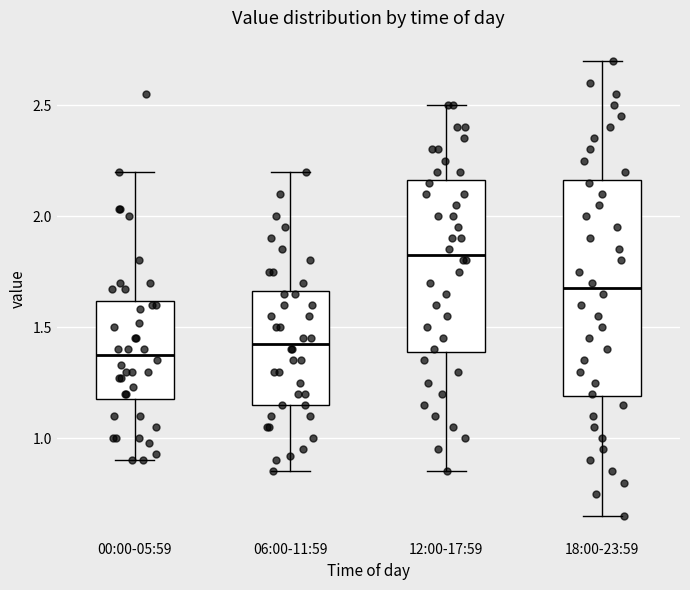

Reading left to right, read every box against the y-axis: the position of its median line, the range the box covers, and the ends of its whiskers. The values are not printed on the chart, so give them approximately, as read against the axis.

00:00-05:59: median 1.40, box 1.20 to 1.60, whiskers 0.90 to 2.20
06:00-11:59: median 1.45, box 1.15 to 1.65, whiskers 0.85 to 2.20
12:00-17:59: median 1.85, box 1.40 to 2.15, whiskers 0.85 to 2.50
18:00-23:59: median 1.70, box 1.20 to 2.15, whiskers 0.65 to 2.70